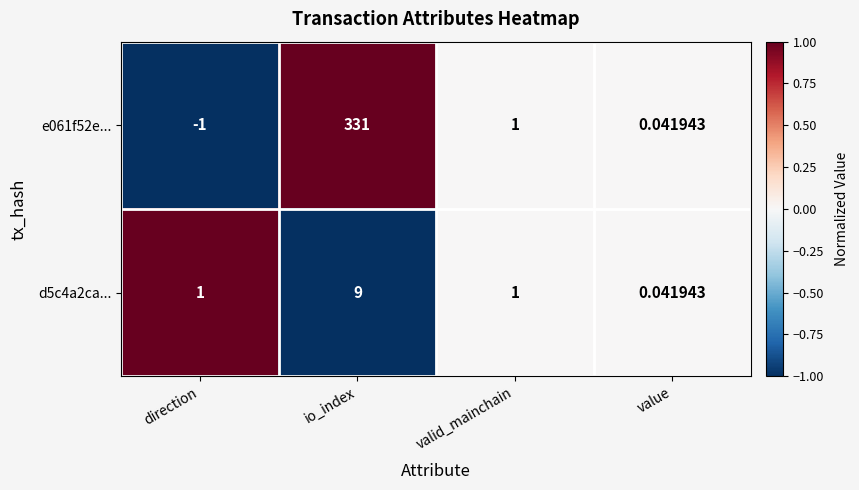

Which series has the largest total across all categories?

e061f52e...